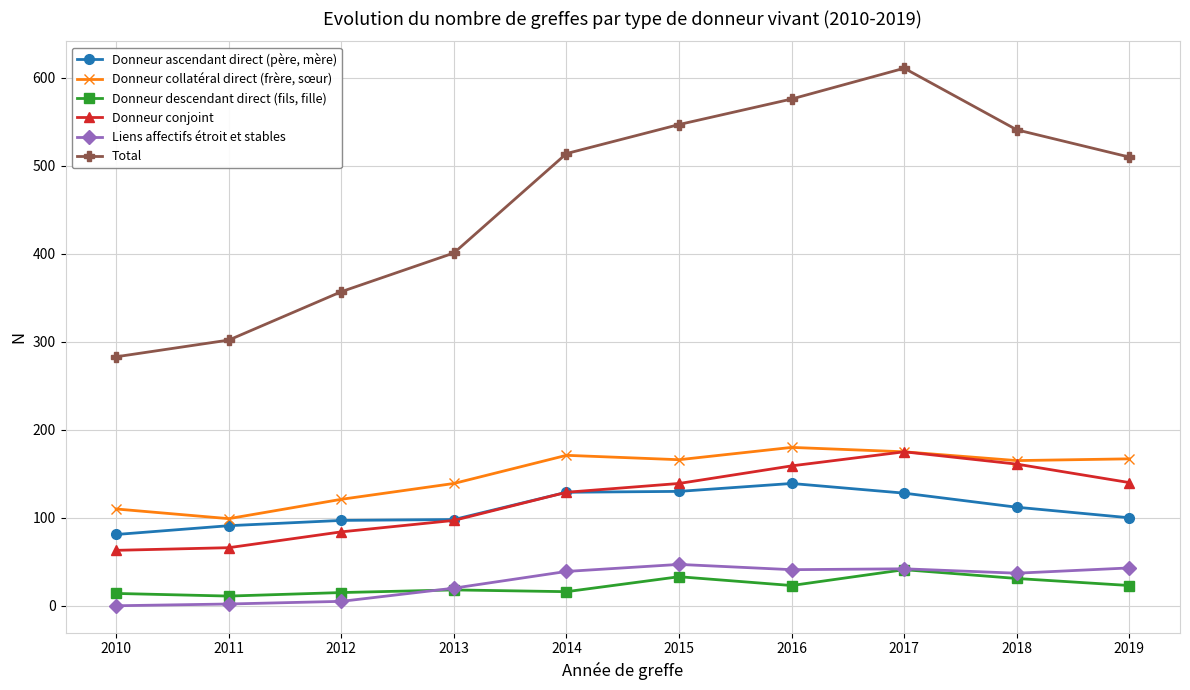

Does the chart have visible grid lines?

Yes